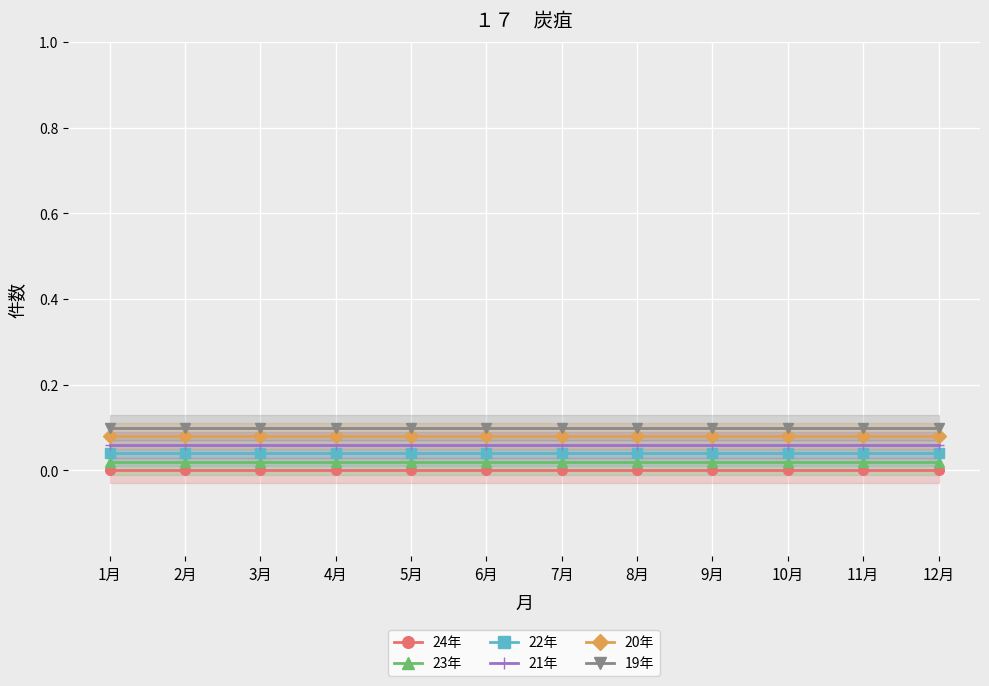

List the labels in order of 21年 value, smallest first.

1月, 2月, 3月, 4月, 5月, 6月, 7月, 8月, 9月, 10月, 11月, 12月